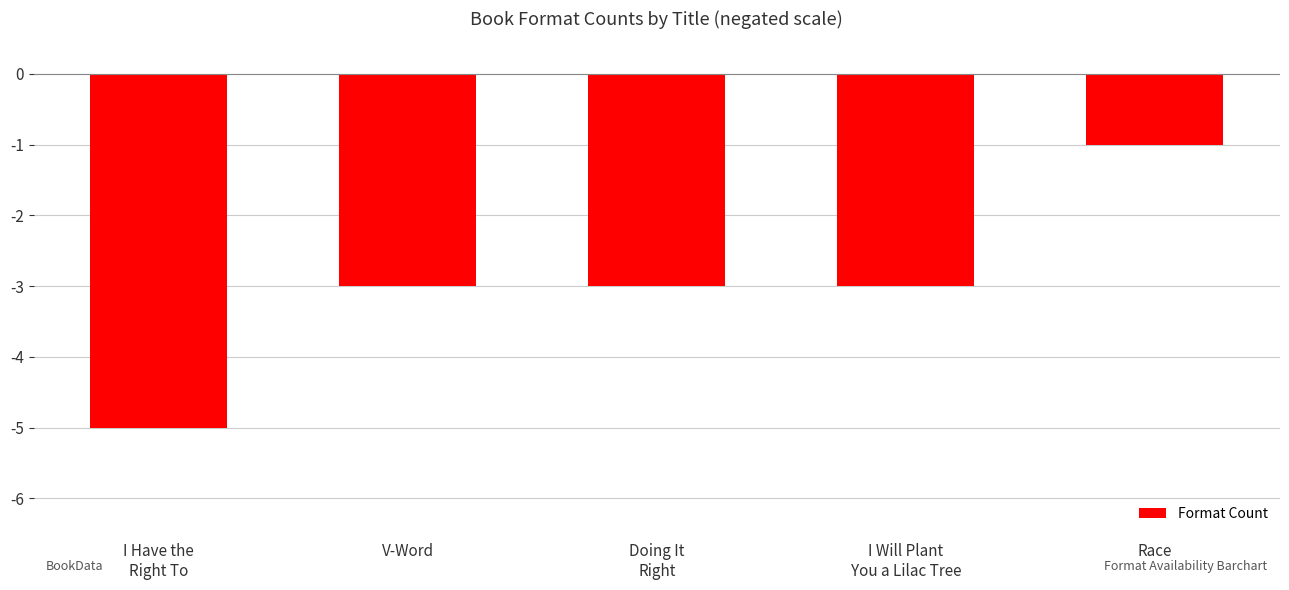

What is the change in value from I Have the
Right To to V-Word?

+2